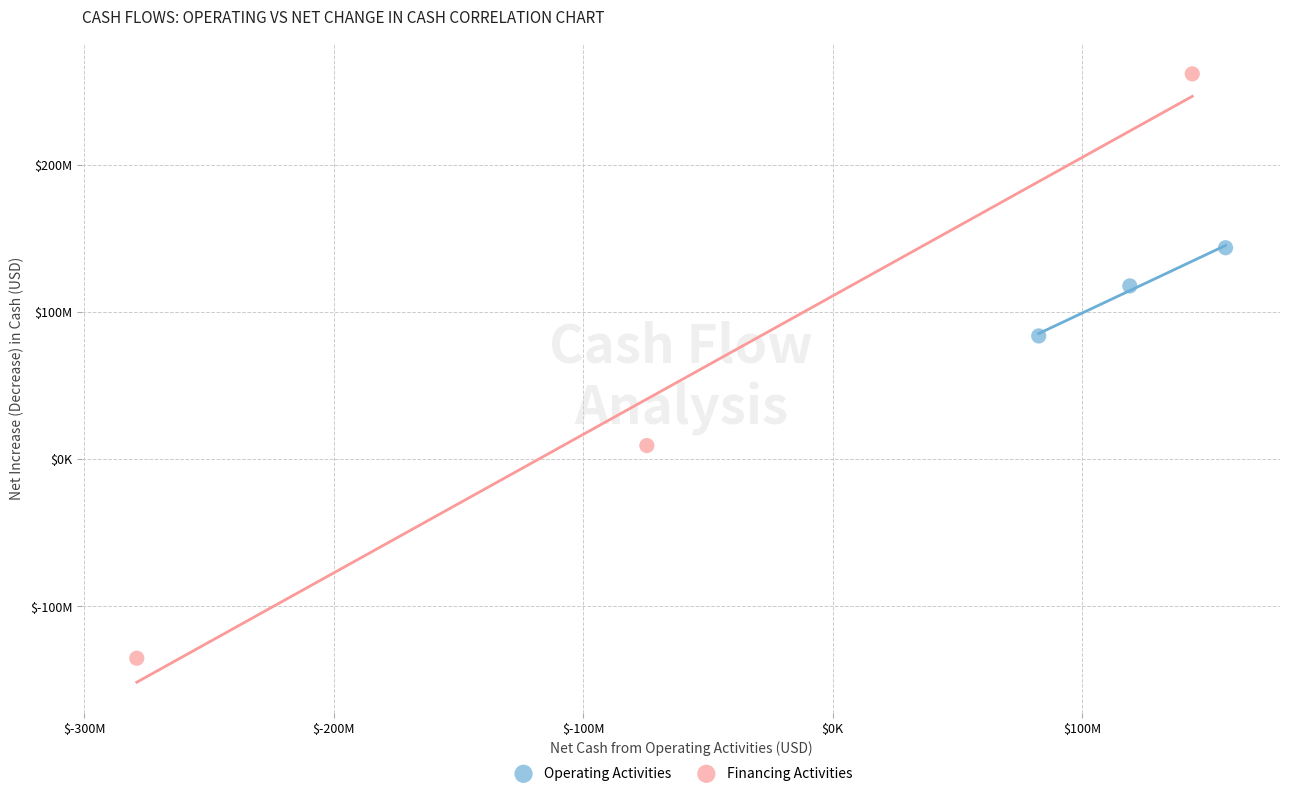

Which series has the largest Y range (max minus min)?

Financing Activities